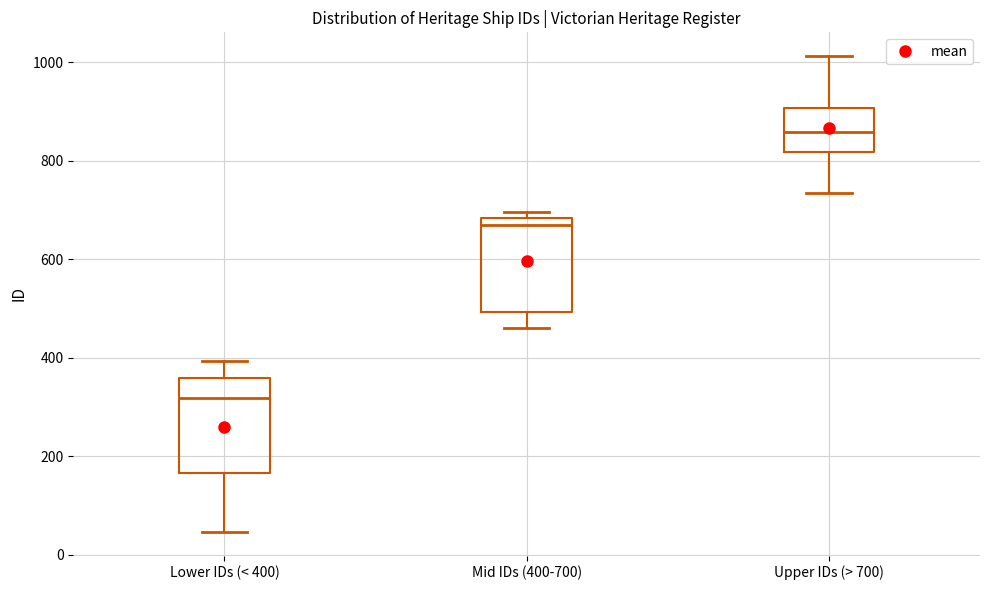

Reading left to right, transcribe this box plot: for each box, give where its median line is, the range the box spans, and where its two whiskers end, as read against the y-axis. The values are not printed on the chart, so give them approximately, as read against the axis.

Lower IDs (< 400): median 320, box 160 to 360, whiskers 40 to 400
Mid IDs (400-700): median 680 (just below the box's upper edge), box 500 to 680, whiskers 460 to 700
Upper IDs (> 700): median 860, box 820 to 900, whiskers 740 to 1020